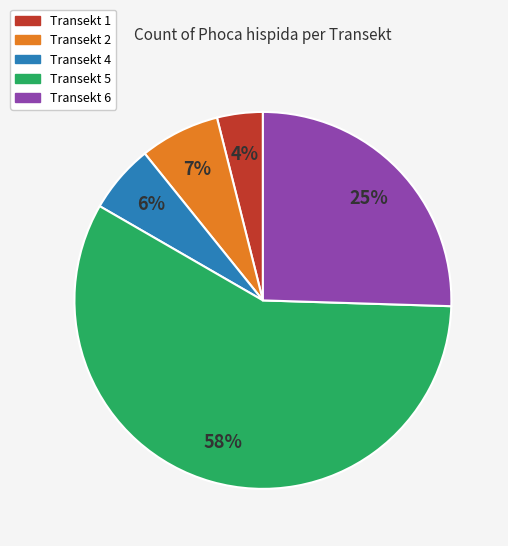

To the nearest percent, what is the average slice percentage?

20%